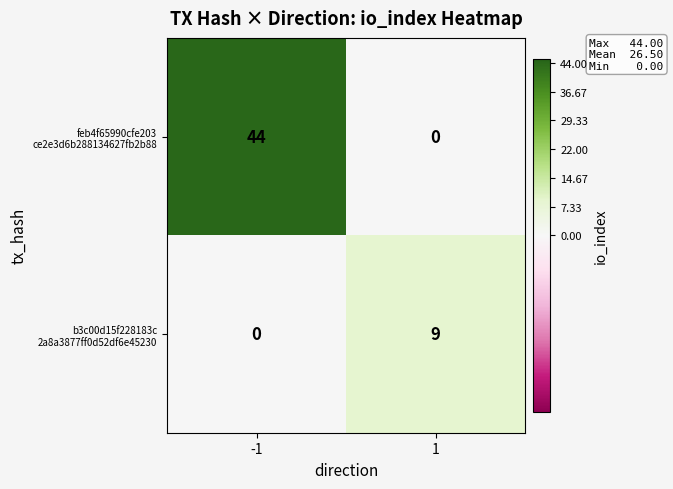

What is the spread (max minus min) of values at -1?

44